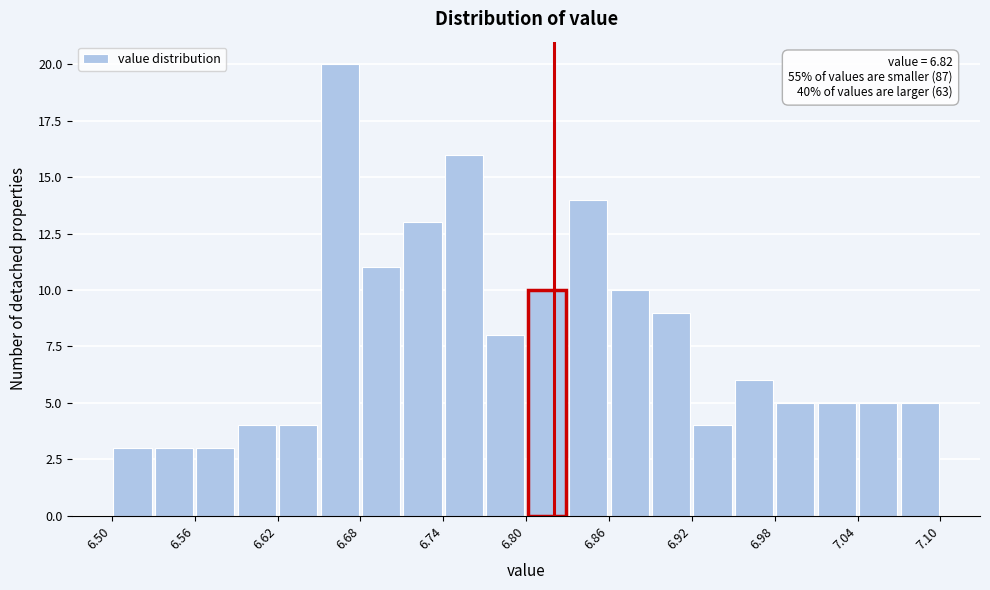

Read against the x-axis, roughly where is the centre of the tallest bar?

6.67